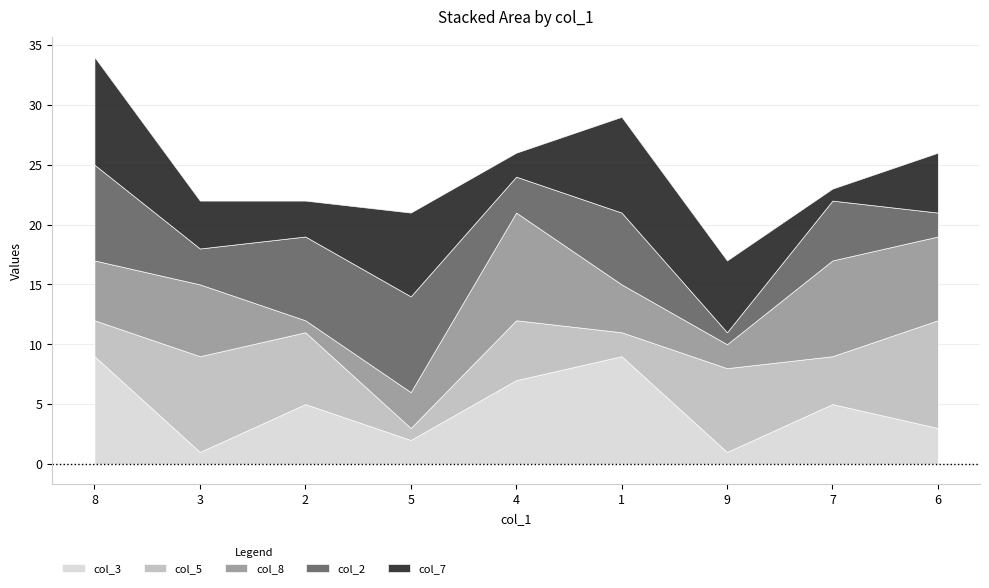

True or false: col_5 has a value of 16 at 9.

False